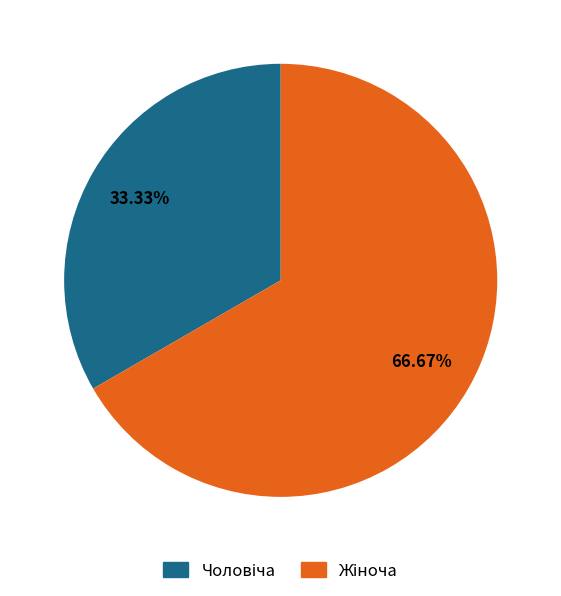

Is there any slice that represents more than half of the pie?

Yes